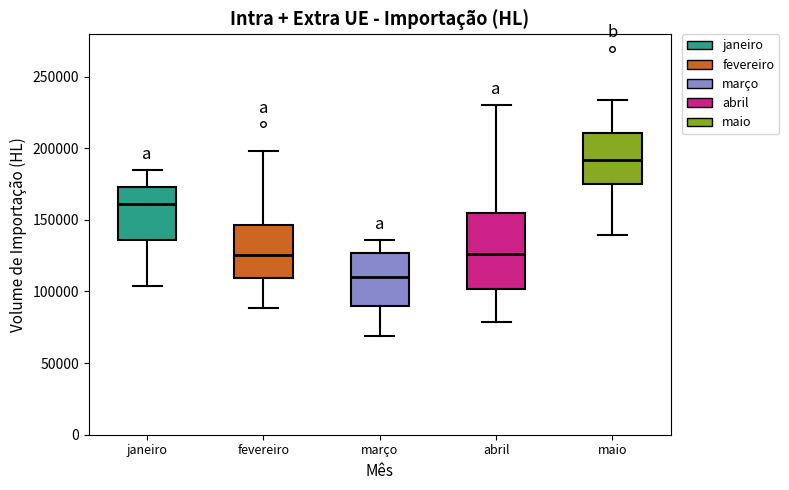

Where does the lower whisker of the box for fevereiro end on the y-axis? The values are not printed on the chart, so give them approximately, as read against the axis.

90000